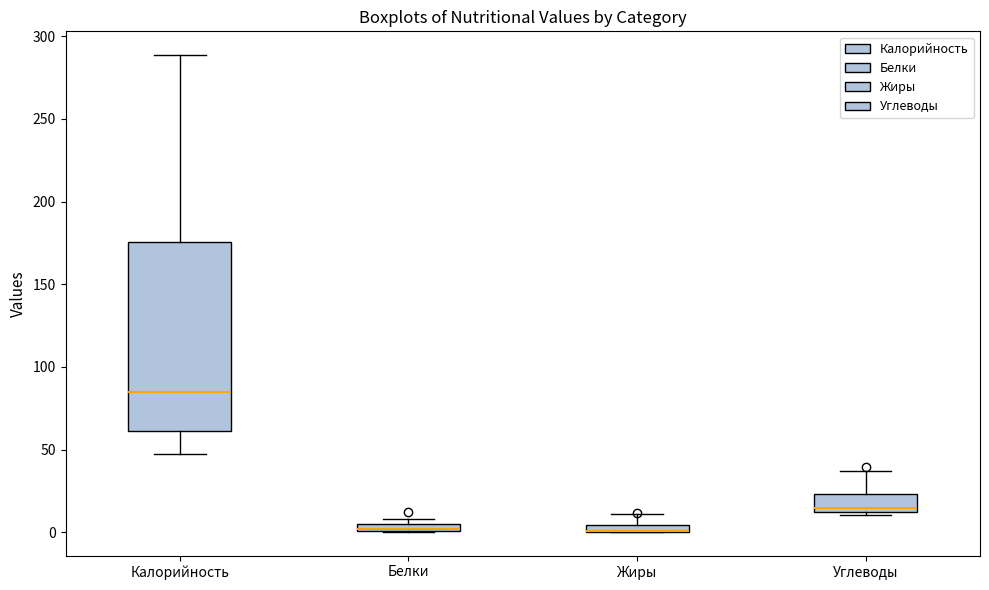

Comparing the boxes themselves (not the whiskers), which one is the tallest?

Калорийность